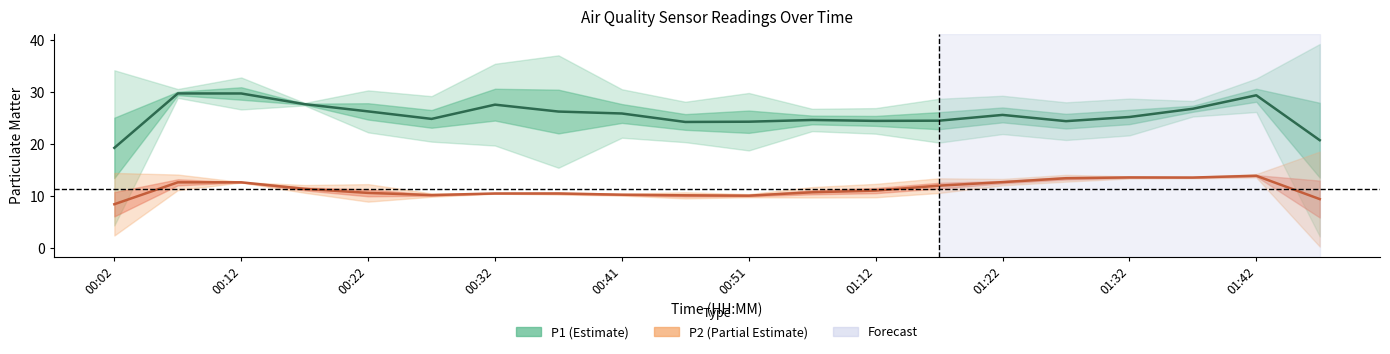

What is the total value across all series at 01:42?

43.2